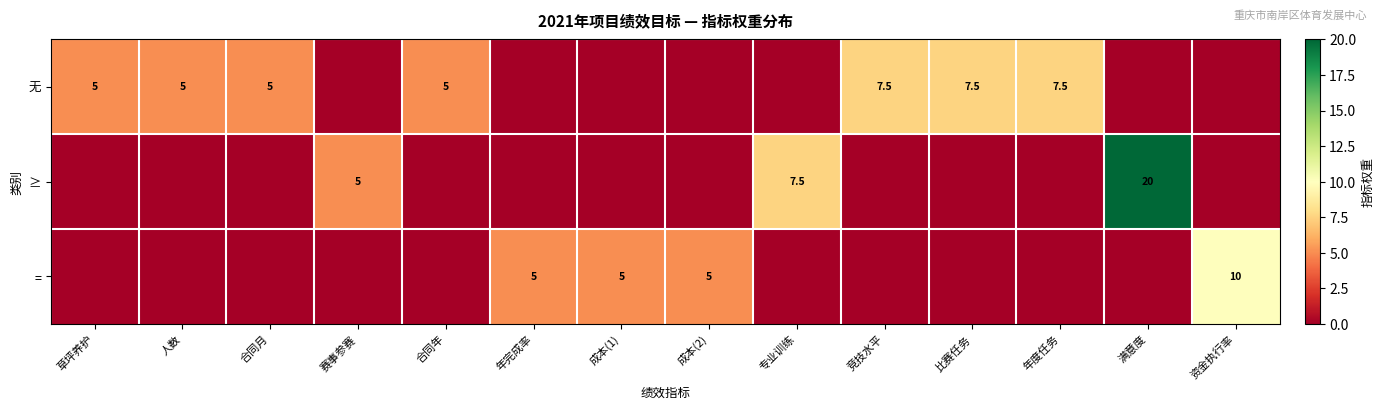

What is the spread (max minus min) of values at 年度任务?

7.5